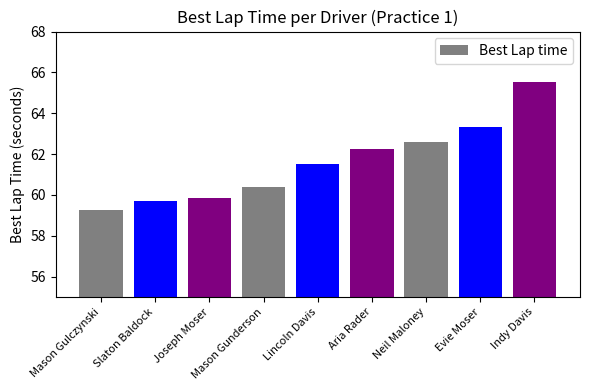

What is the average value?

61.6